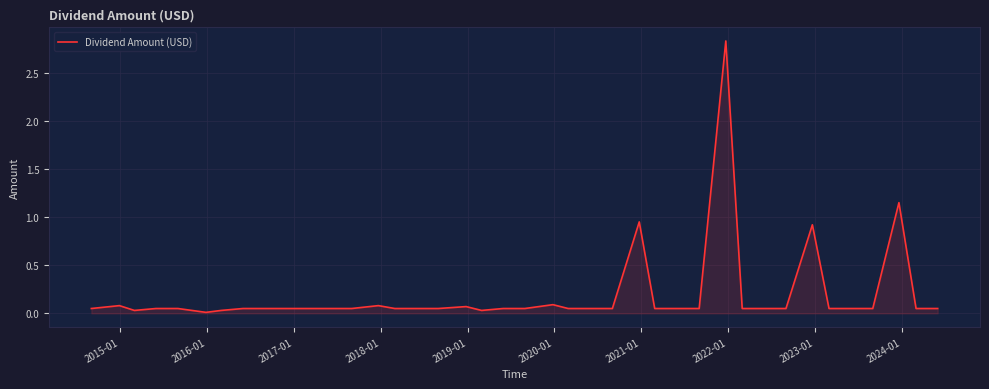

What is the maximum value shown in the chart?

2.8